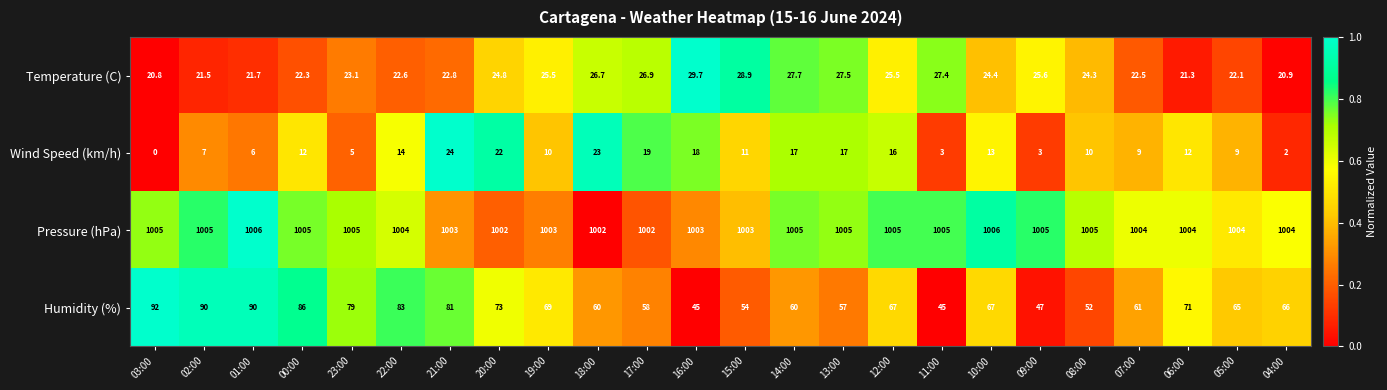

What is the sum of all Wind Speed (km/h) values?

282.0